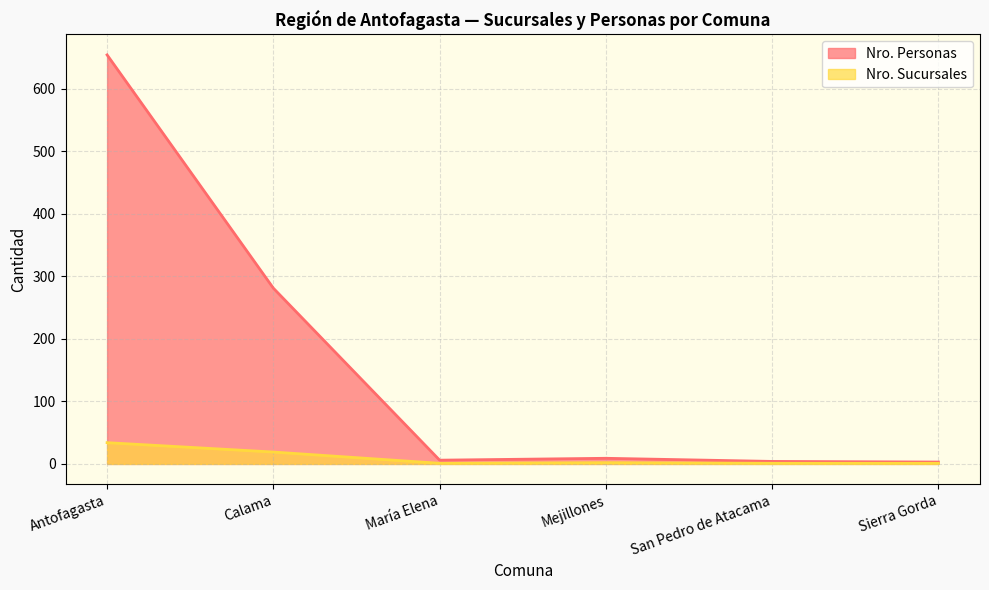

True or false: Nro. Sucursales has more than 0 points higher than both neighbors.

True